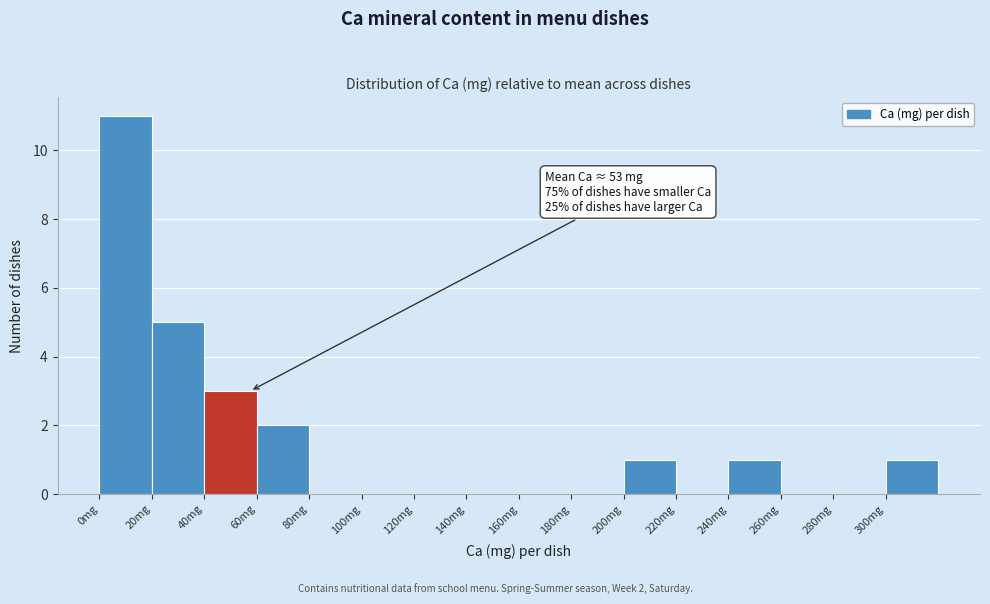

Which range on the x-axis has the tallest bar?

0 to 20